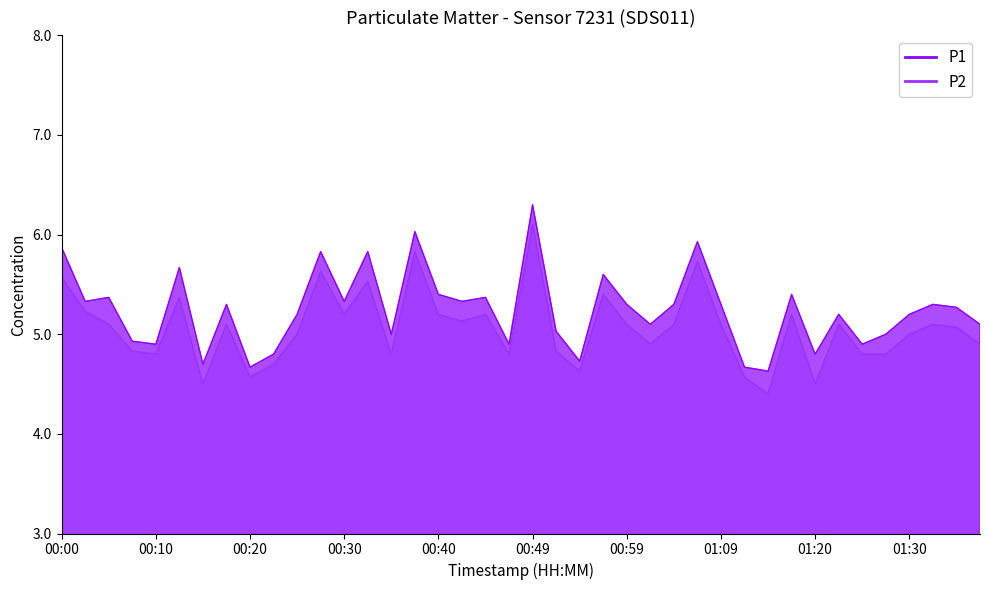

Which series changed the most between 00:47 and 01:28?

P1